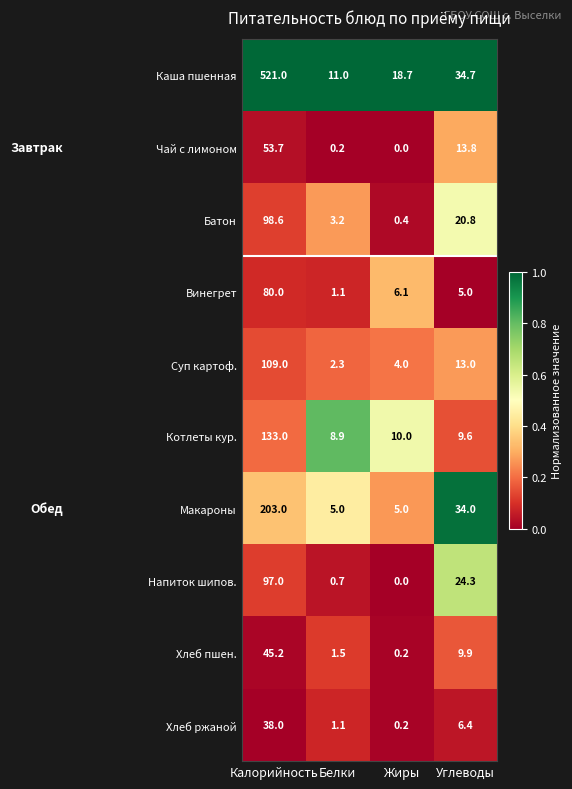

The value of Чай с лимоном at Калорийность is 53.7. True or false?

True